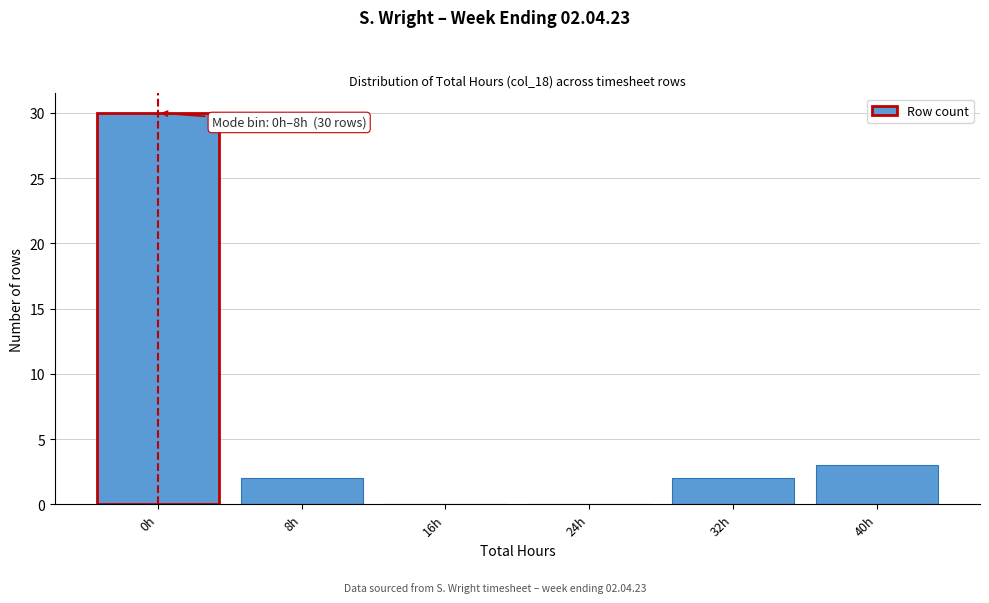

Reading left to right, transcribe all the data shown in this chart.

0h=30	8h=2	16h=0	24h=0	32h=2	40h=3